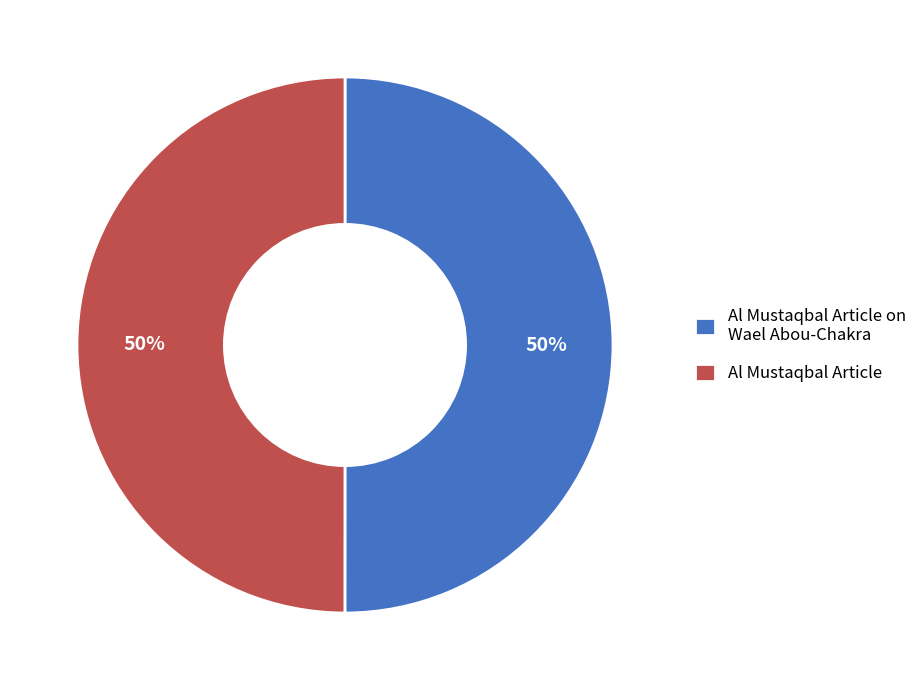

Combined, do Al Mustaqbal Article on Wael Abou-Chakra and Al Mustaqbal Article account for over 50%?

Yes